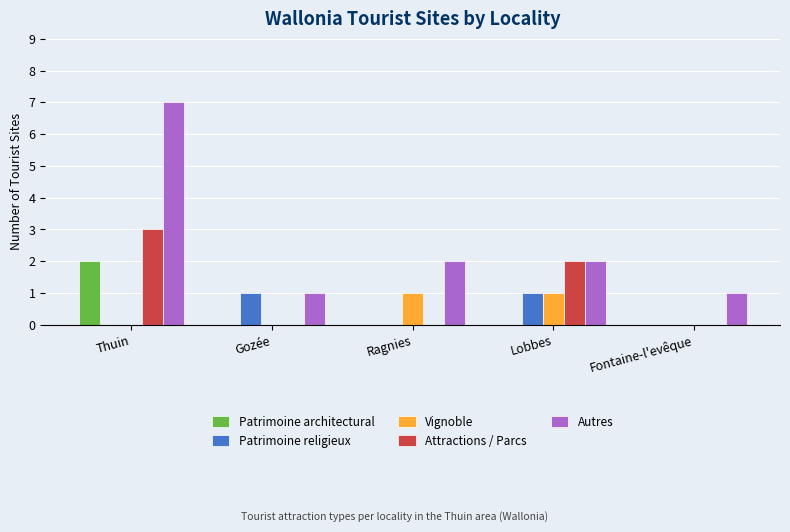

Read the Attractions / Parcs value at Thuin.

3